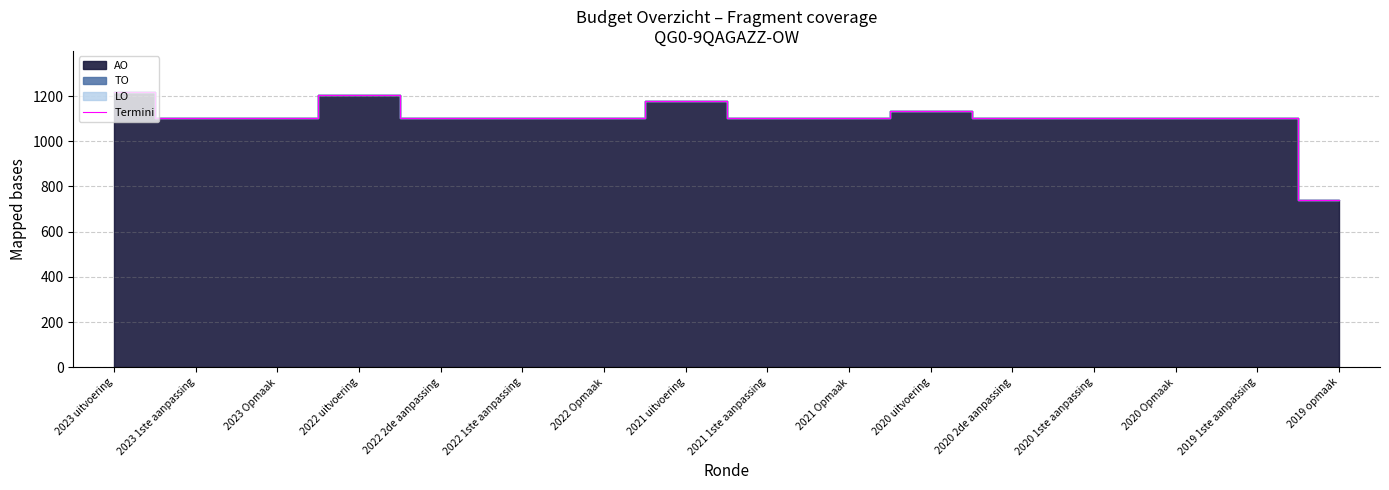

The chart shows a value of 1103 at 2020 2de aanpassing. True or false?

True